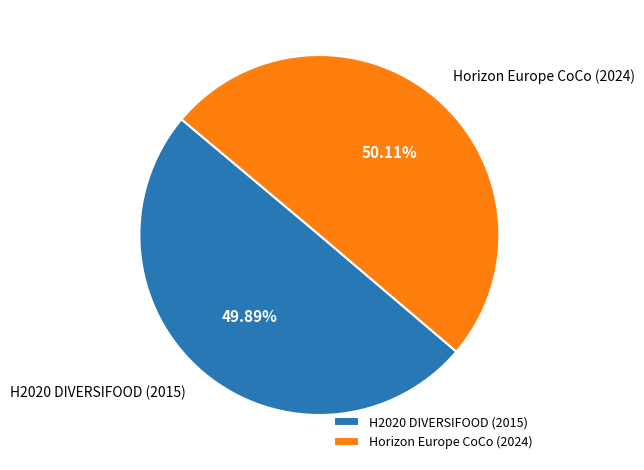

What is the ratio of the value at H2020 DIVERSIFOOD (2015) to the value at Horizon Europe CoCo (2024)?

1.0